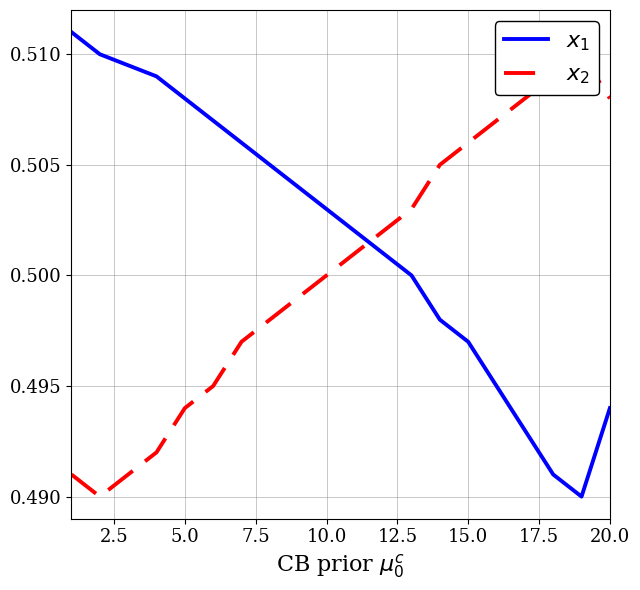

True or false: $x_1$ and $x_2$ intersect in this chart.

True